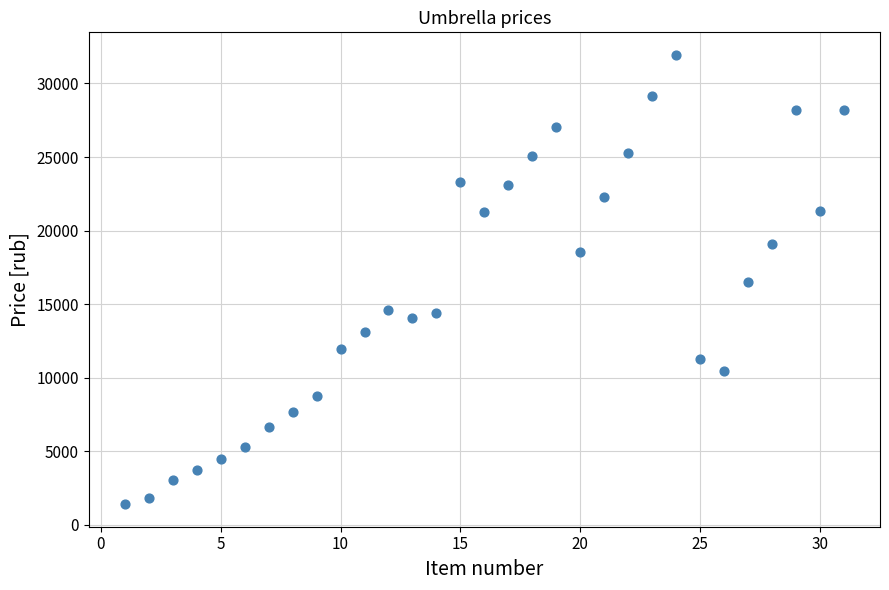

What is the range of Y values (max minus min)?

30557.7